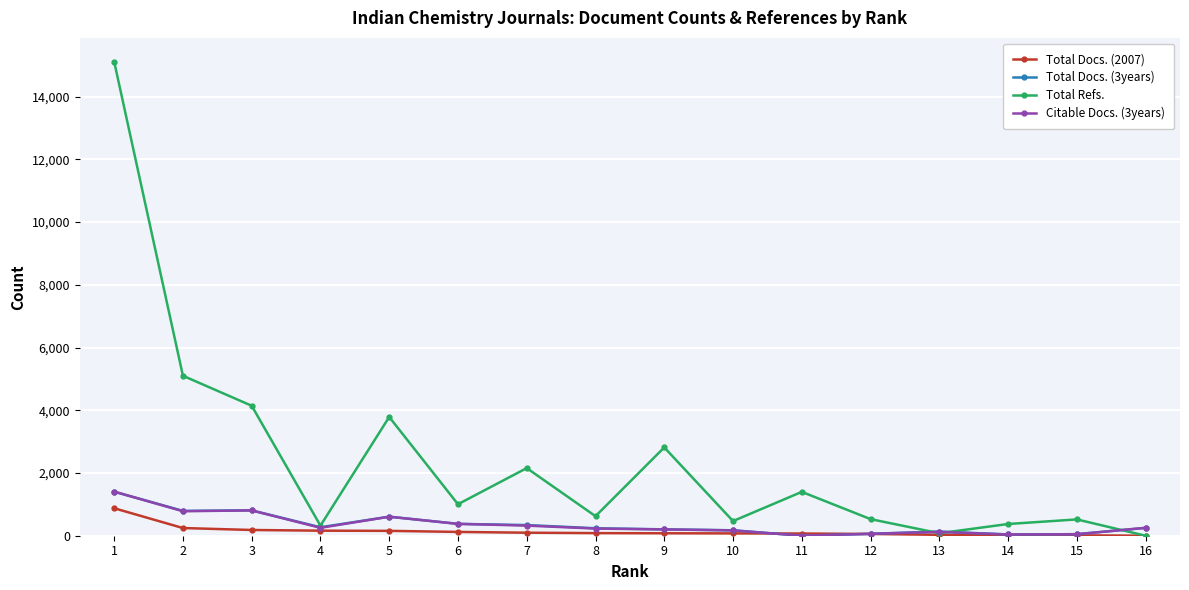

True or false: Total Refs. has more than 0 points higher than both neighbors.

True